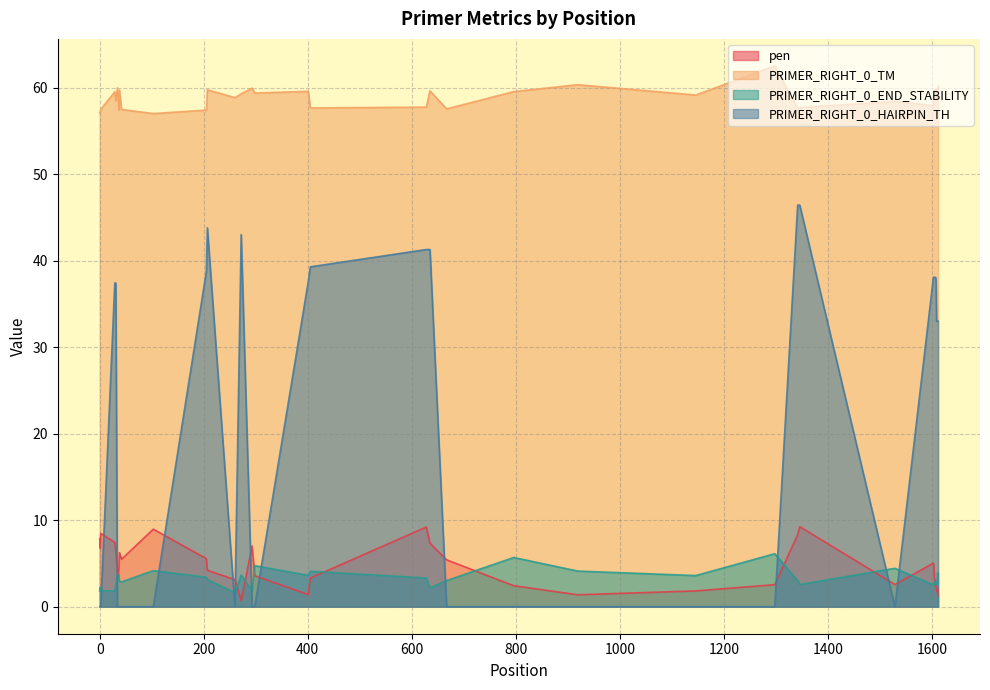

Rank the series by their maximum value, from lowest to highest.

PRIMER_RIGHT_0_END_STABILITY, pen, PRIMER_RIGHT_0_HAIRPIN_TH, PRIMER_RIGHT_0_TM